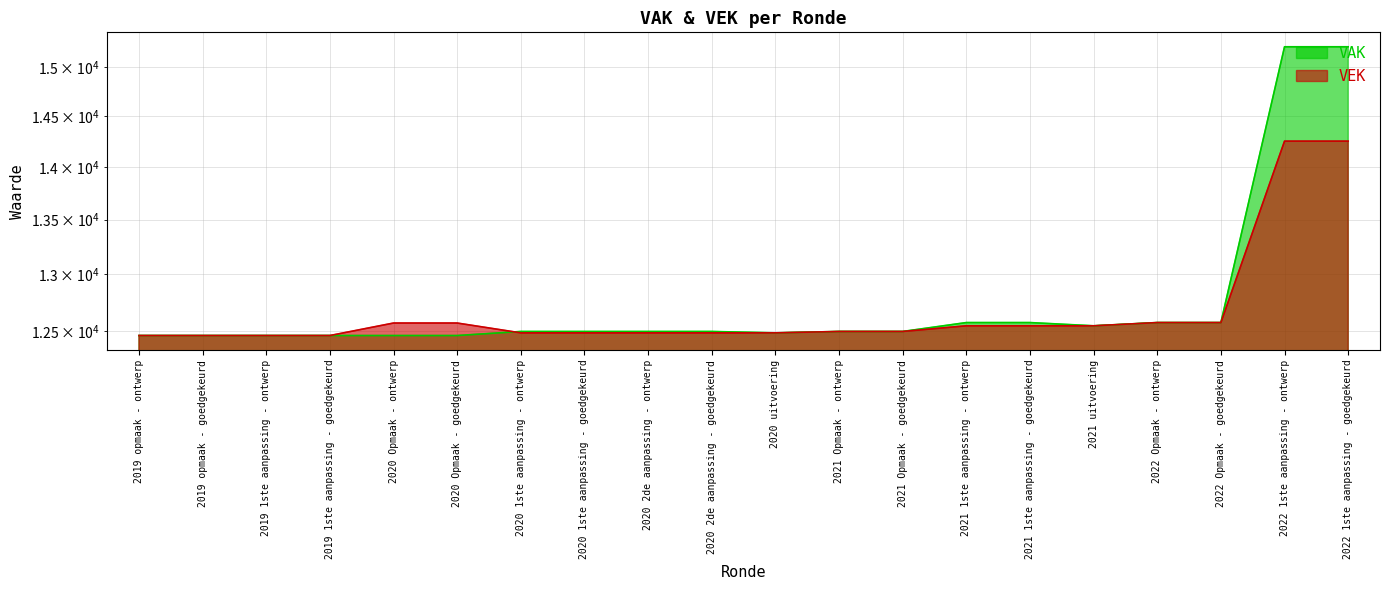

What is the sum of the VAK values at 2020 uitvoering and 2022 1ste aanpassing - ontwerp?

27695